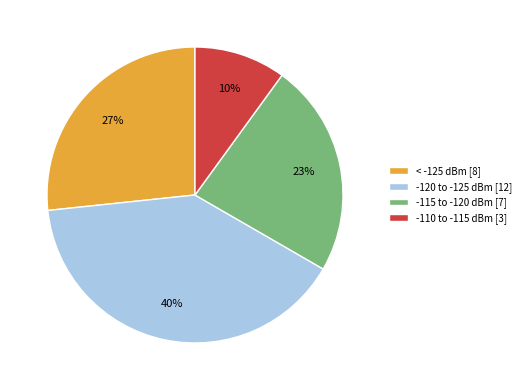

Between < -125 dBm [8] and -120 to -125 dBm [12], which is larger?

-120 to -125 dBm [12]